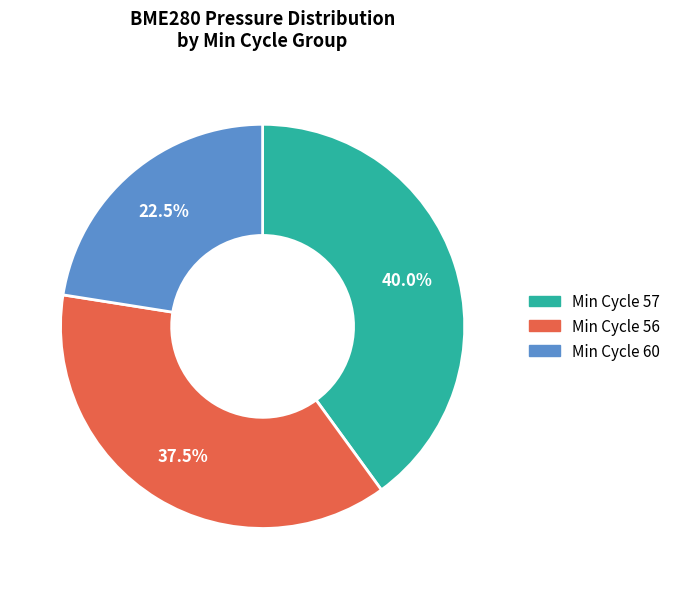

Rank the categories by value from lowest to highest.

Min Cycle 60, Min Cycle 56, Min Cycle 57